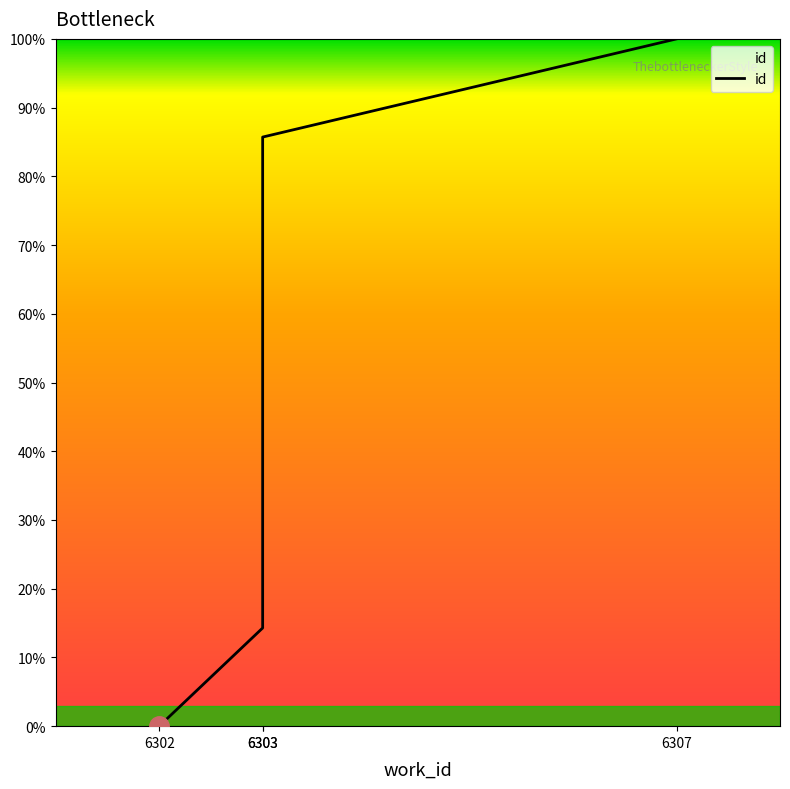

True or false: the data has more than 0 interior local peaks.

False